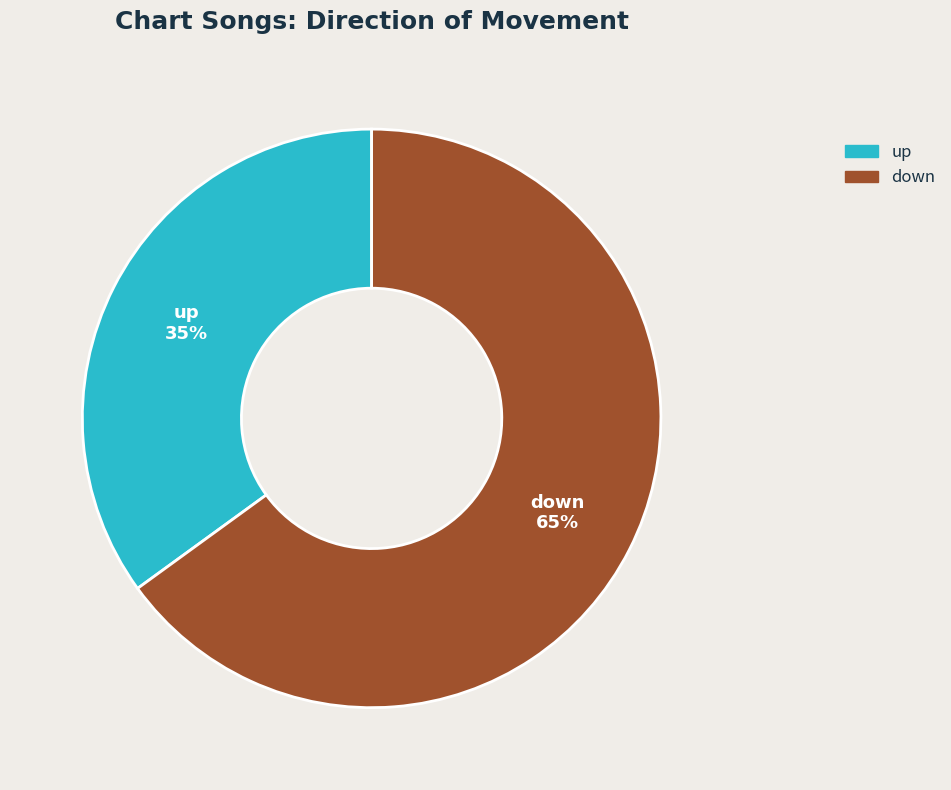

Count the number of slices in the pie.

2